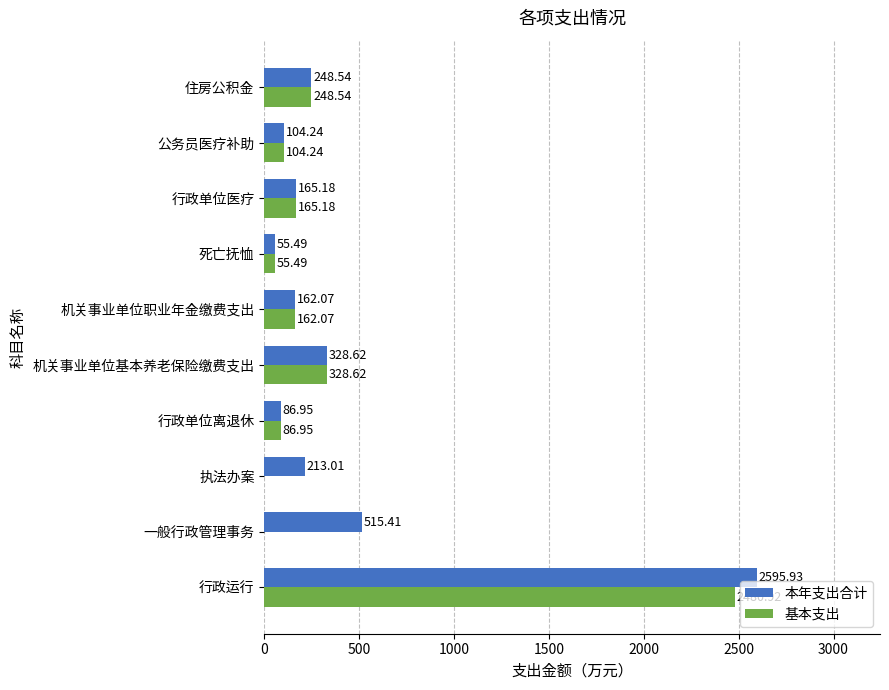

What is the average value of the 本年支出合计 series?

447.5